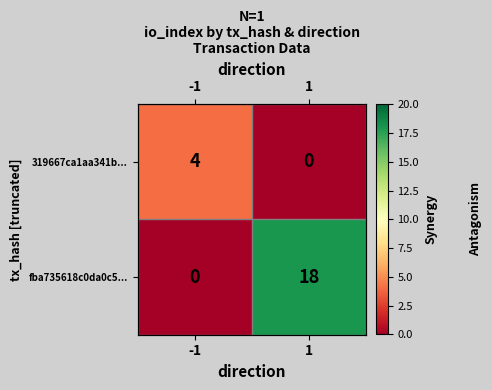

What is the difference between the highest and lowest values at -1?

4